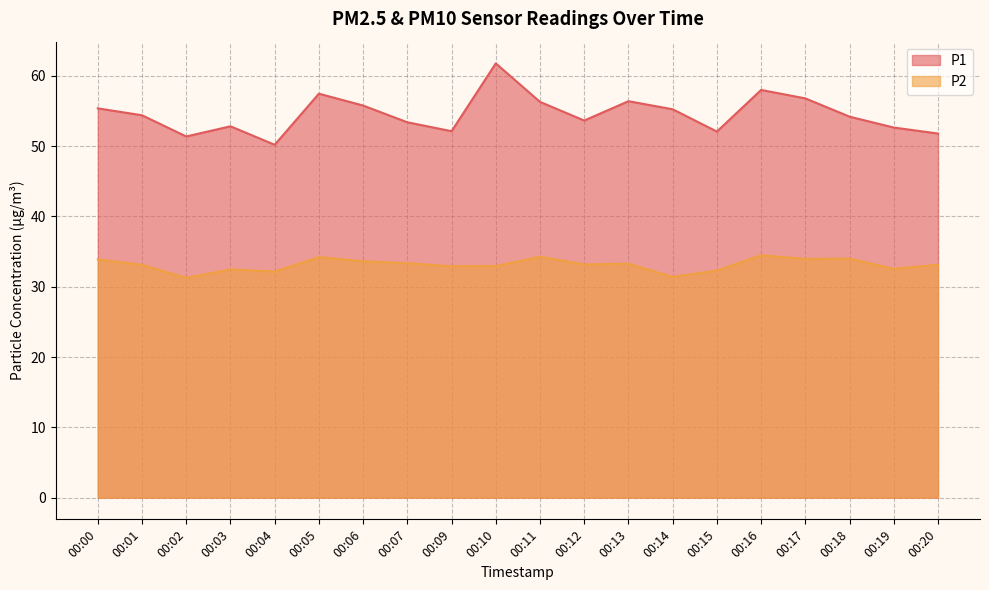

Where is the first local minimum for P2?

00:02